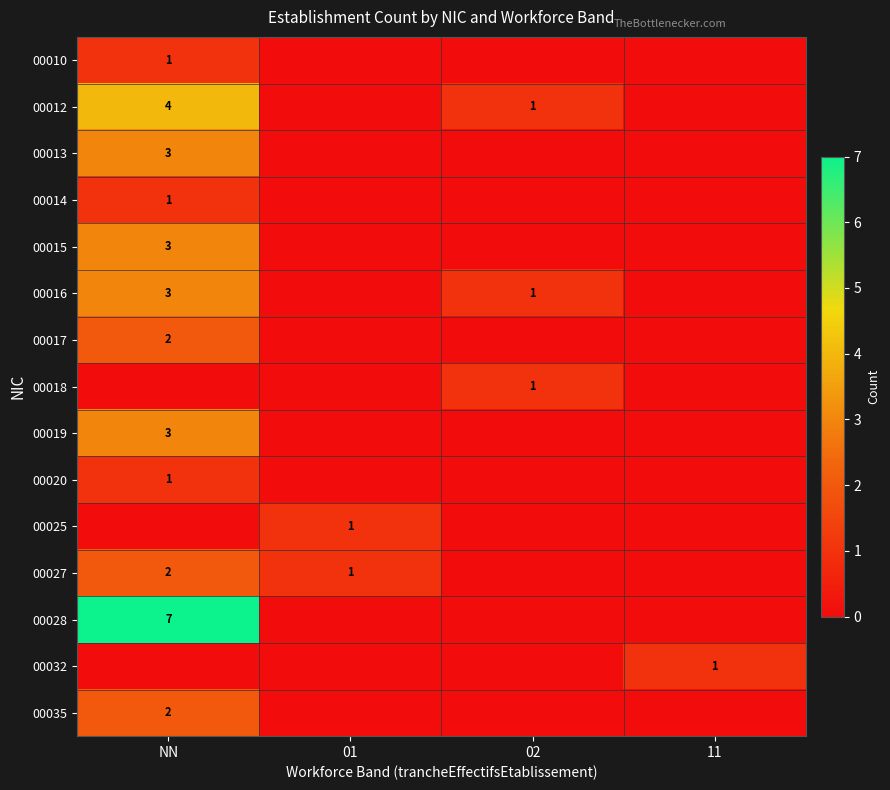

The value of 00018 at 02 is 2. True or false?

False